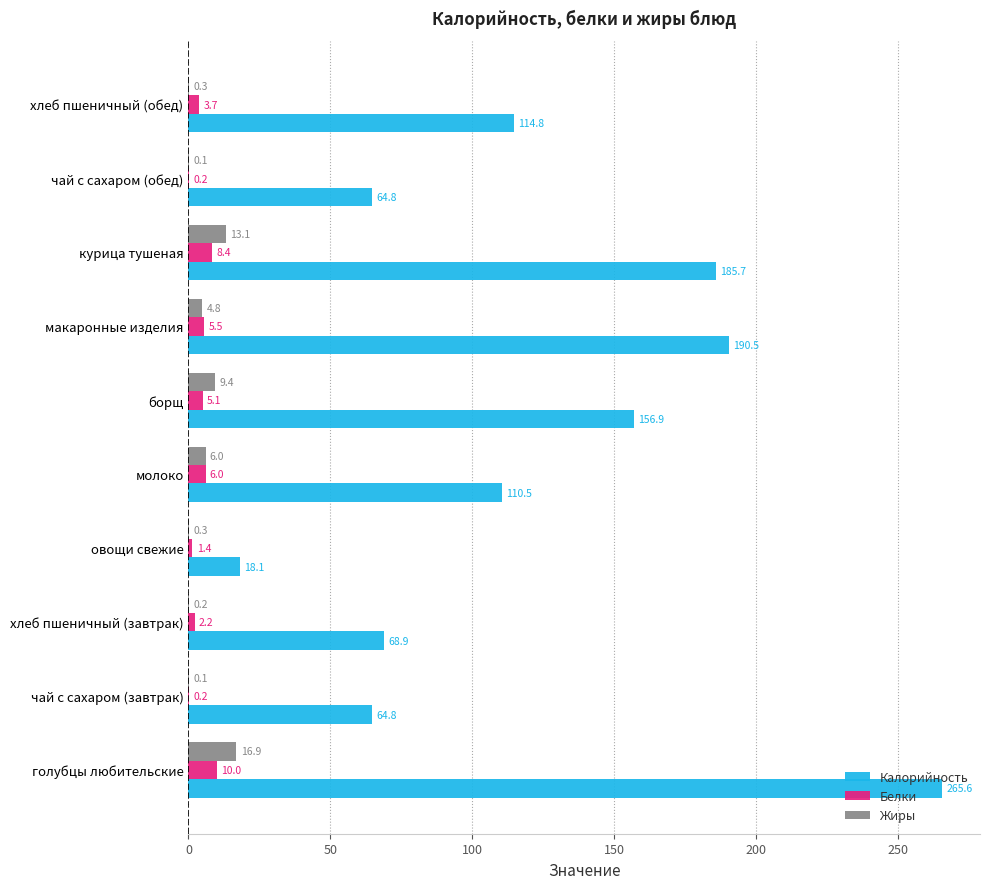

Which category has the highest value in the Жиры series?

голубцы любительские